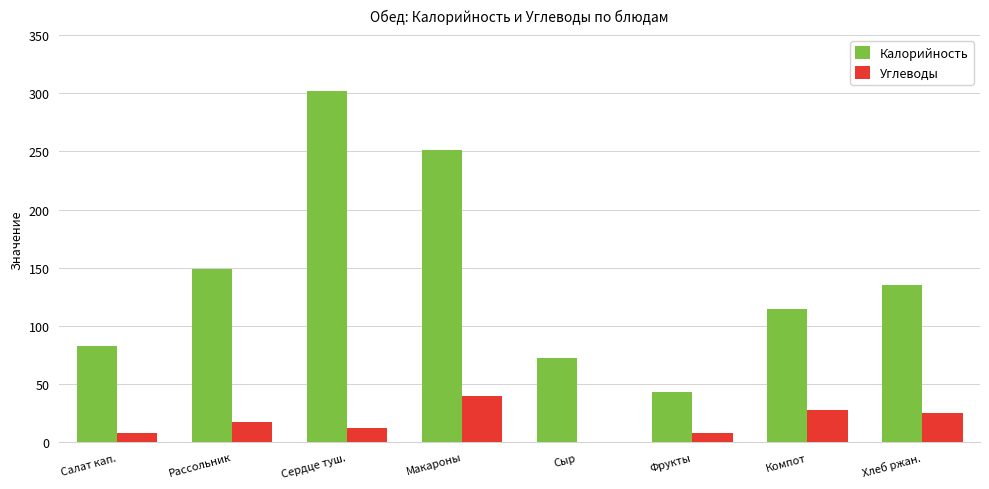

At which label is Калорийность closest to 172?

Рассольник